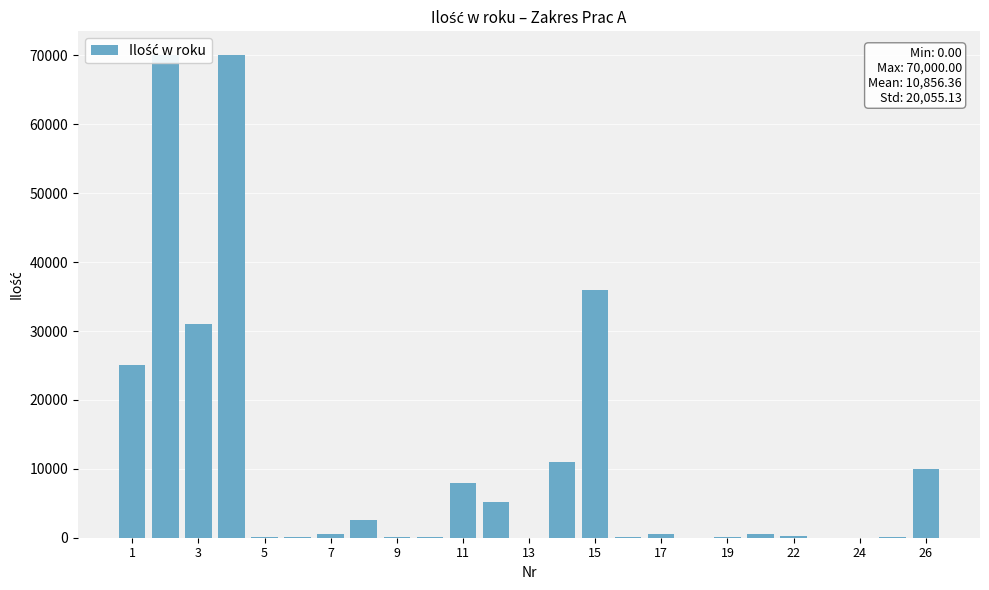

What is the value of the 1st bar from the left?

25000.0